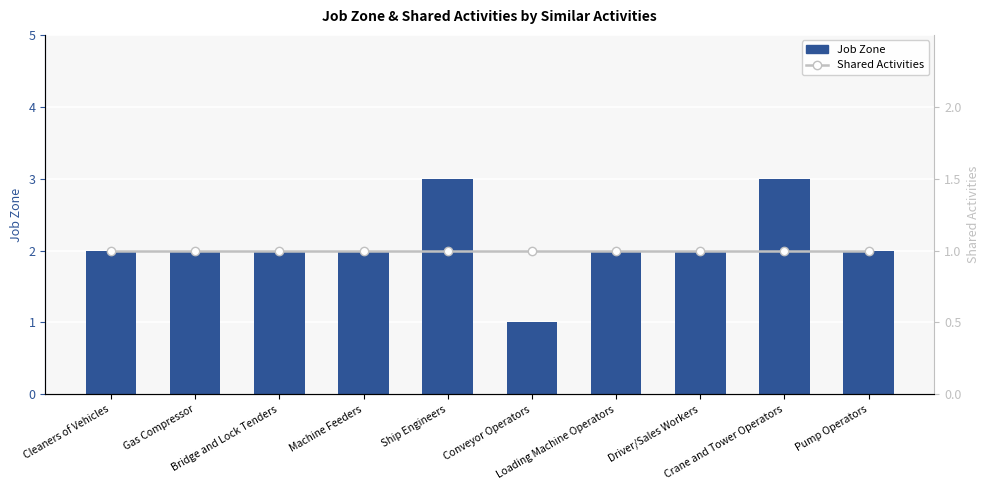

What position from the left is Loading Machine Operators?

7